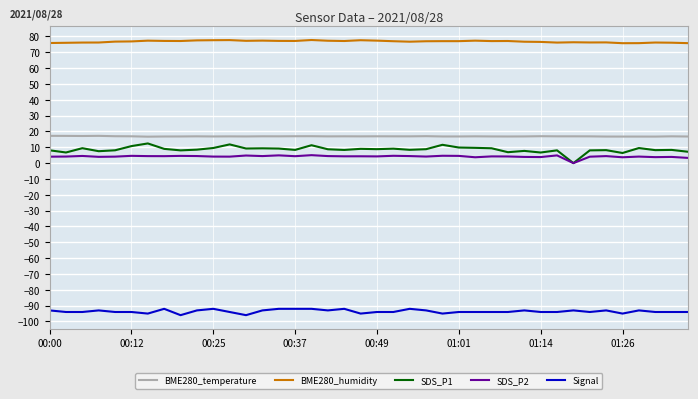

What is the maximum value for BME280_temperature?

17.2